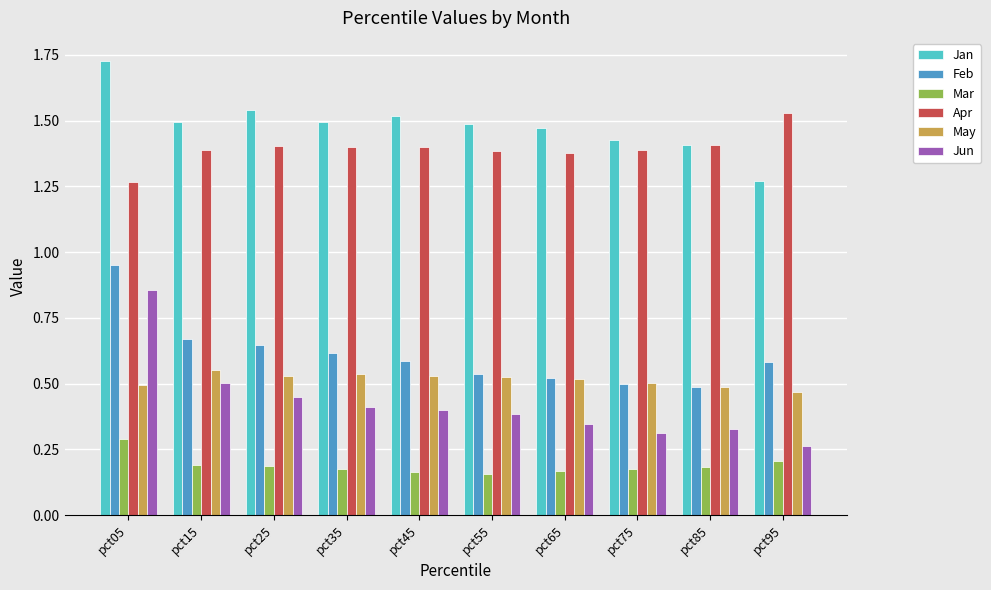

Rank the series by their maximum value, from lowest to highest.

Mar, May, Jun, Feb, Apr, Jan